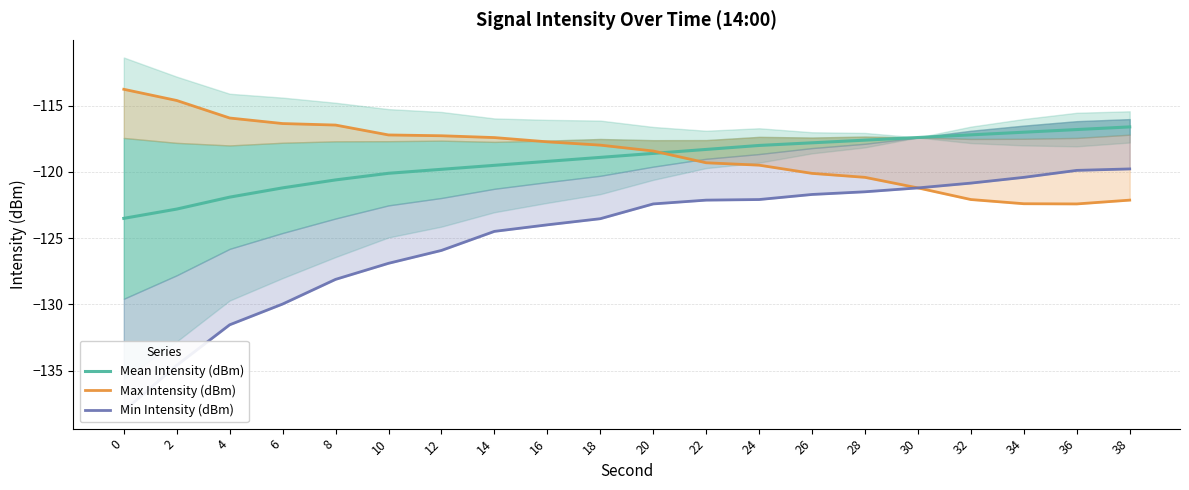

Where does the Min Intensity (dBm) series first go above -122?

26